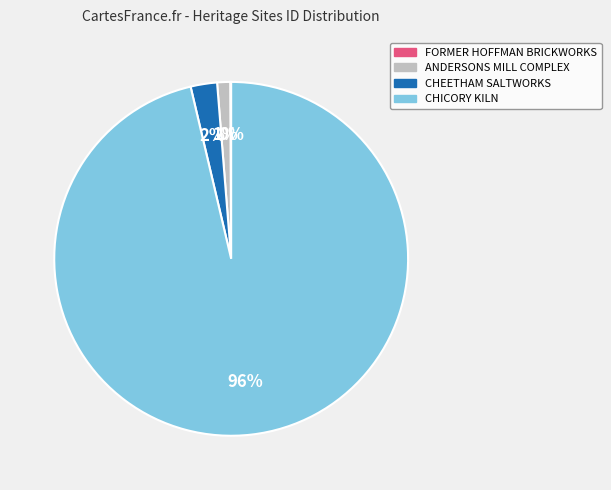

Is ANDERSONS MILL COMPLEX the majority of the pie?

No